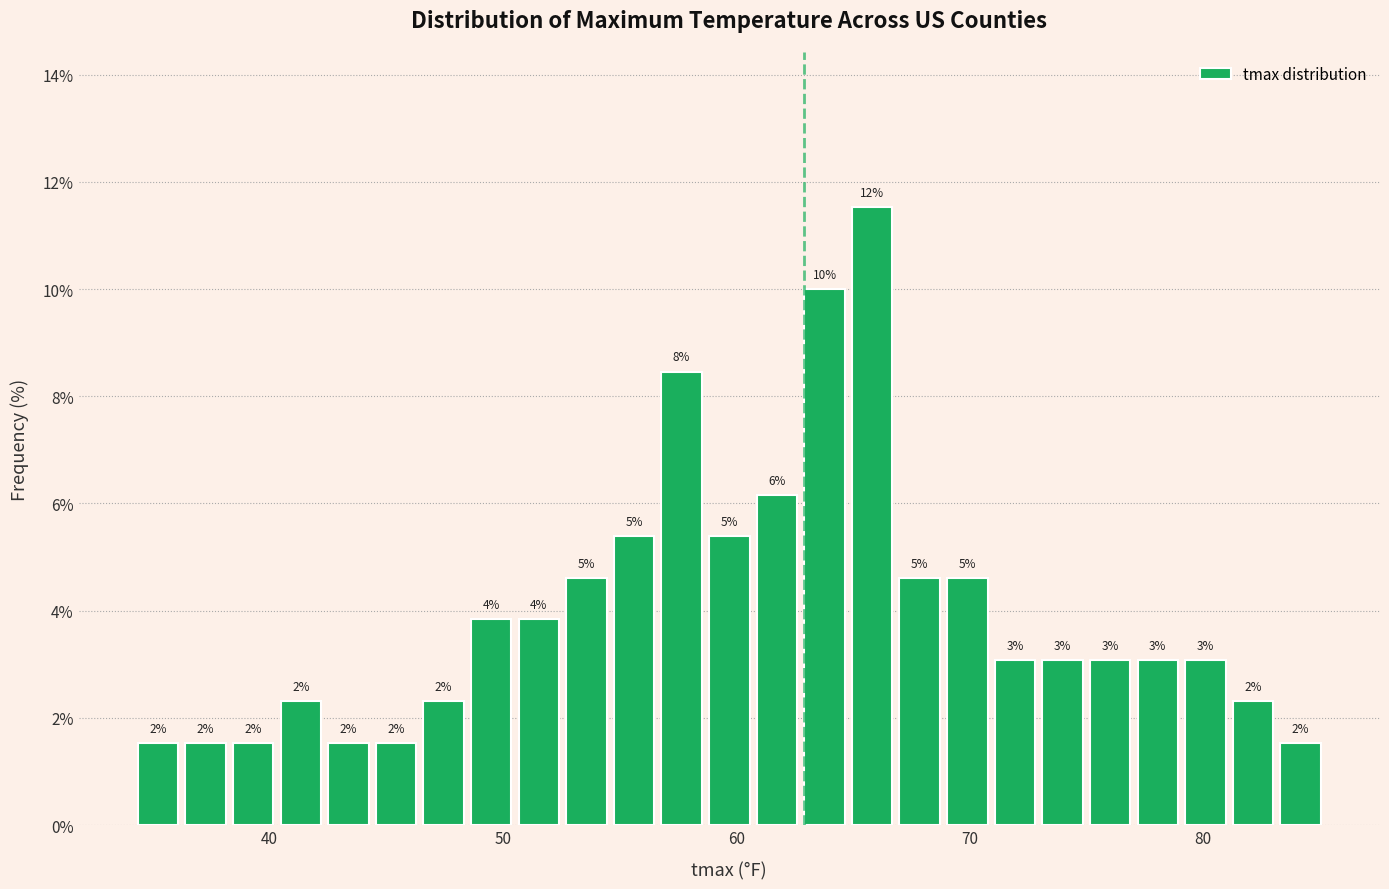

Read against the x-axis, roughly where is the centre of the tallest bar?

66